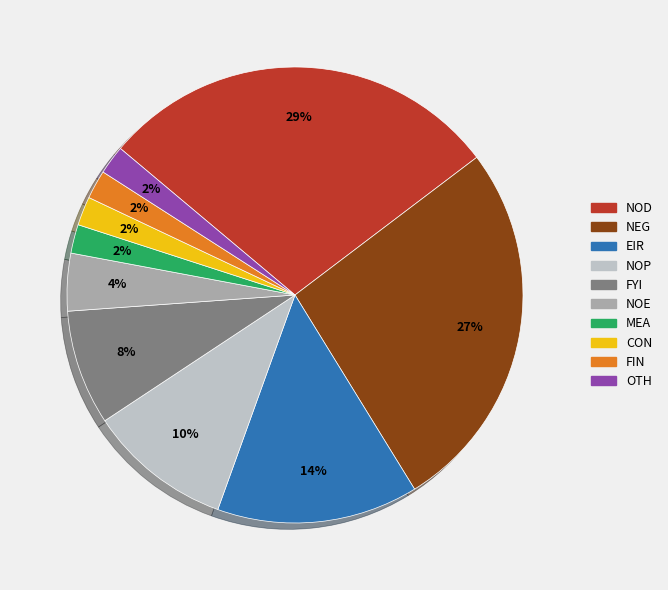

Which category has the biggest portion of the pie?

NOD